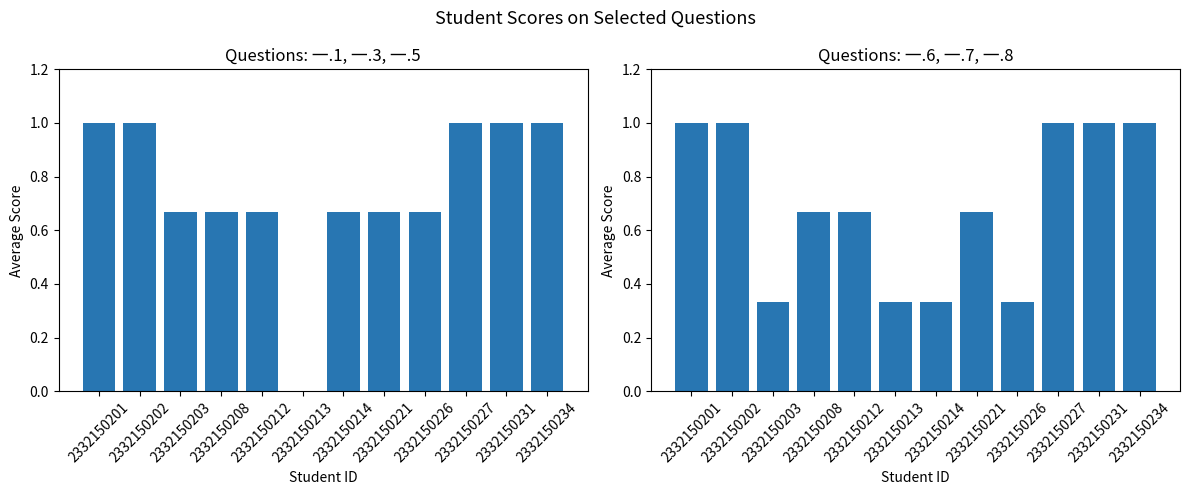

Rank the series by their average value, from lowest to highest.

一.6, 一.7, 一.8, 一.1, 一.3, 一.5